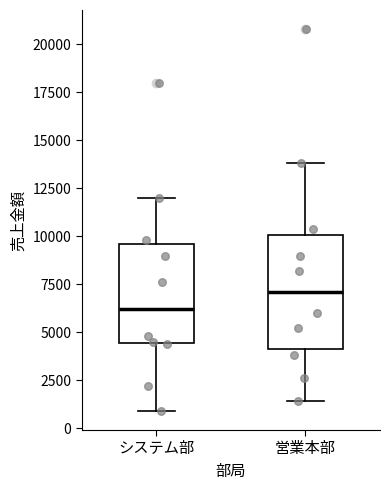

Reading left to right, read every box against the y-axis: the position of its median line, the range the box covers, and the ends of its whiskers. The values are not printed on the chart, so give them approximately, as read against the axis.

システム部: median 6000, box 4500 to 9500, whiskers 1000 to 12000
営業本部: median 7000, box 4000 to 10000, whiskers 1500 to 14000